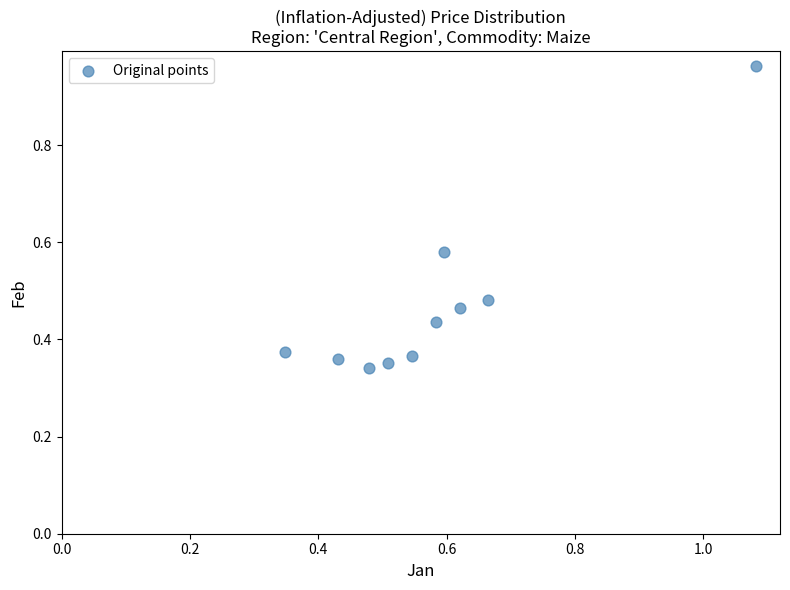

What is the range of X values (max minus min)?

0.7